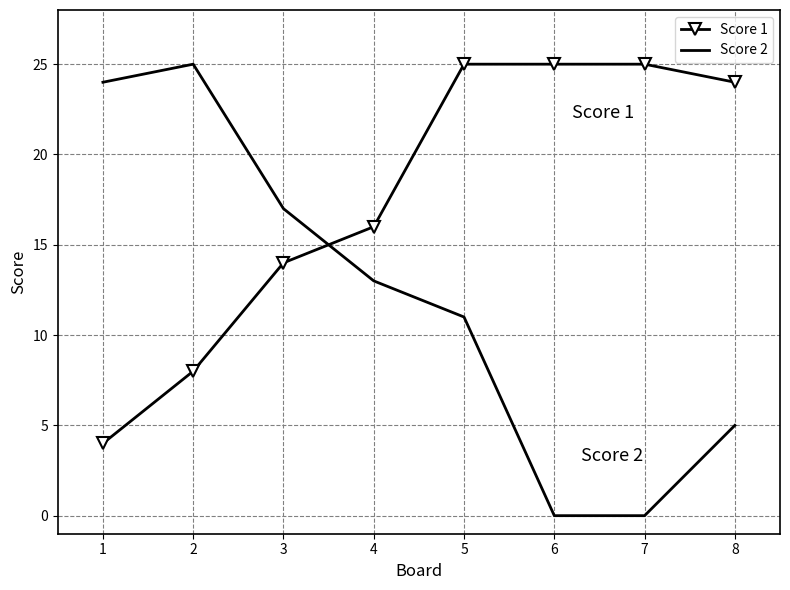

At which category is the sum across all series the highest?

5